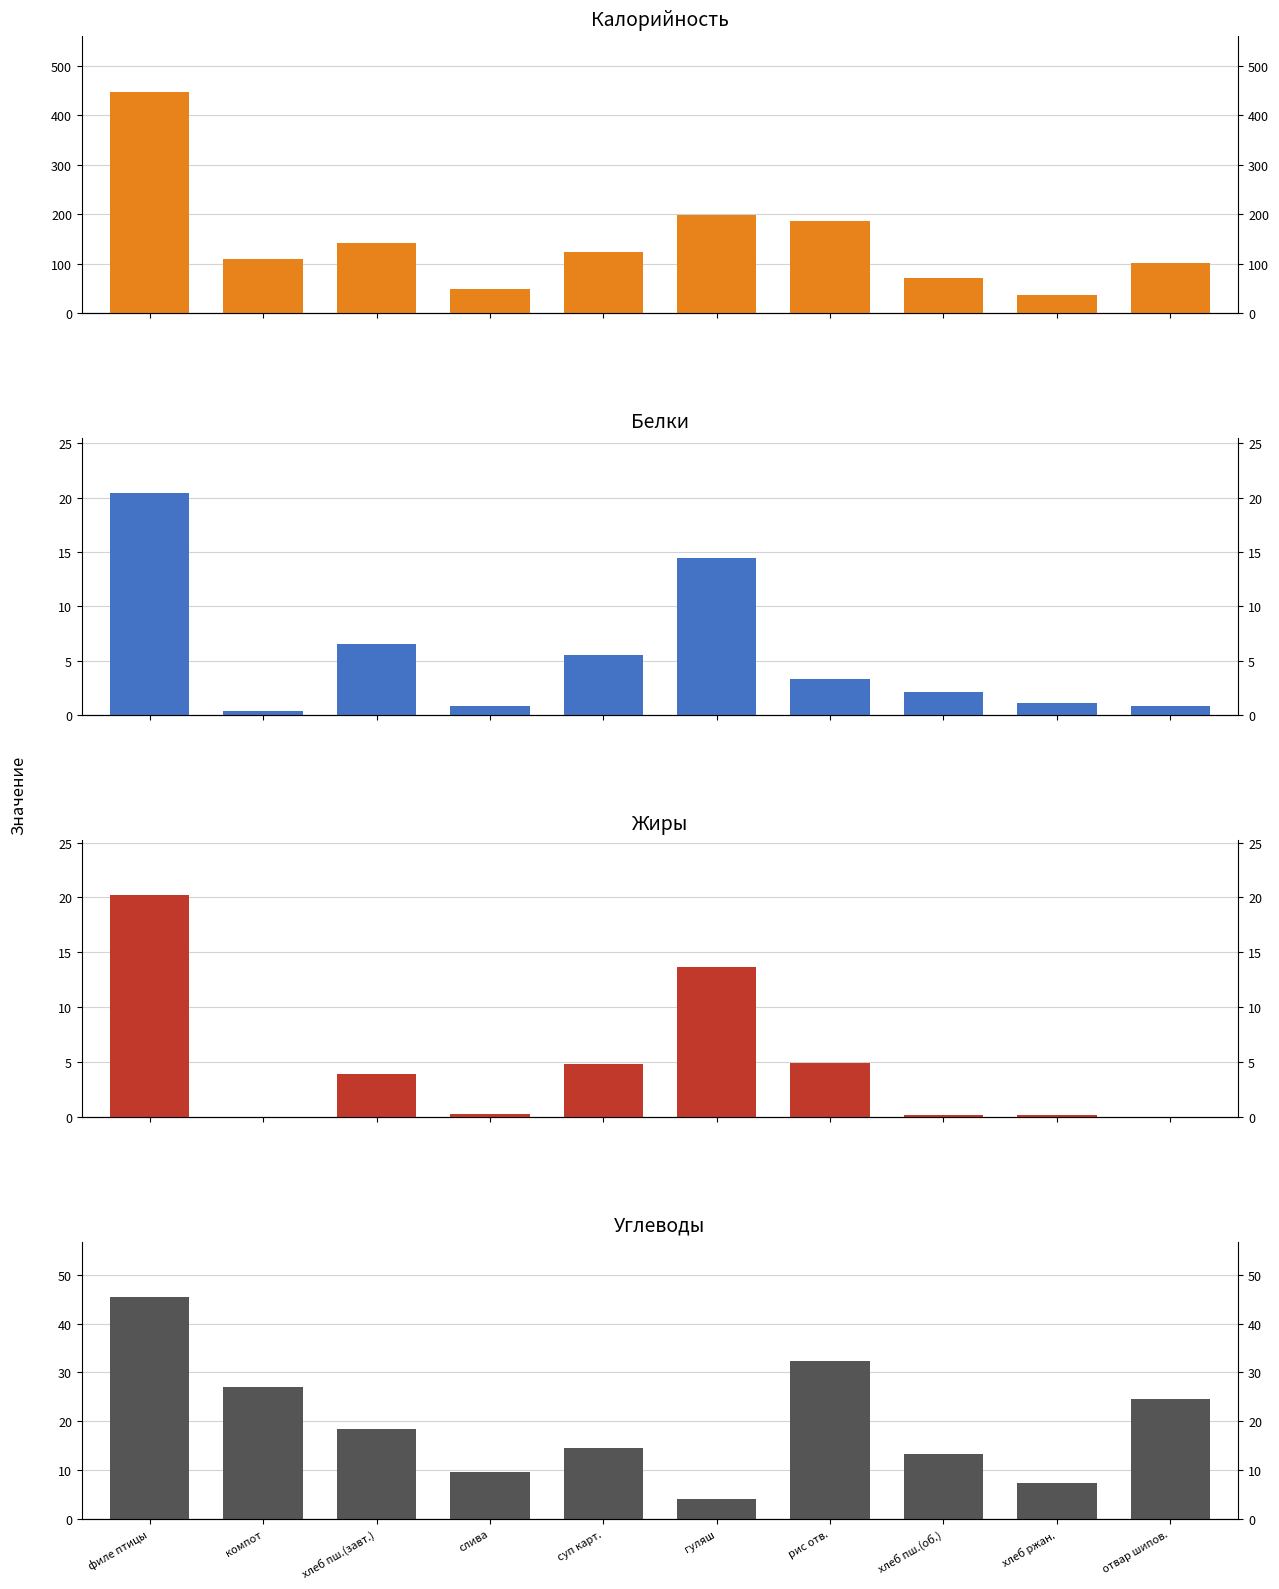

At how many categories does at least one series exceed 313?

1